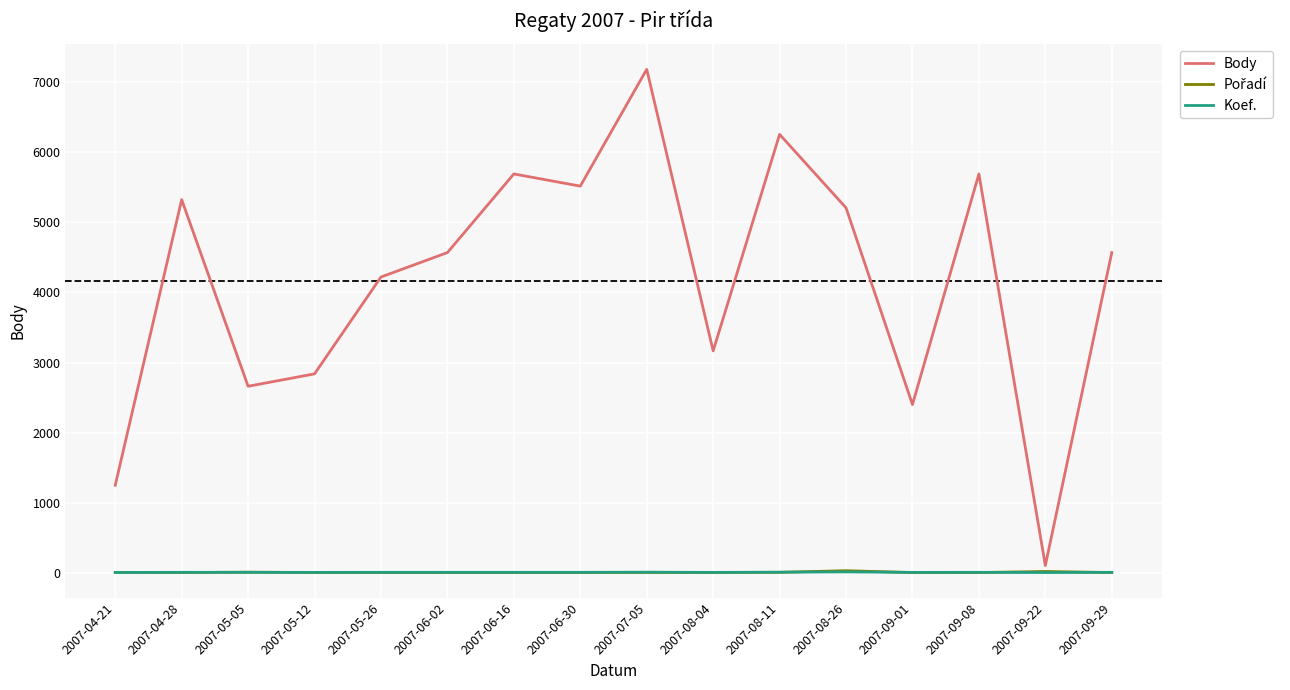

What is the total value across all series at 2007-09-08?

5698